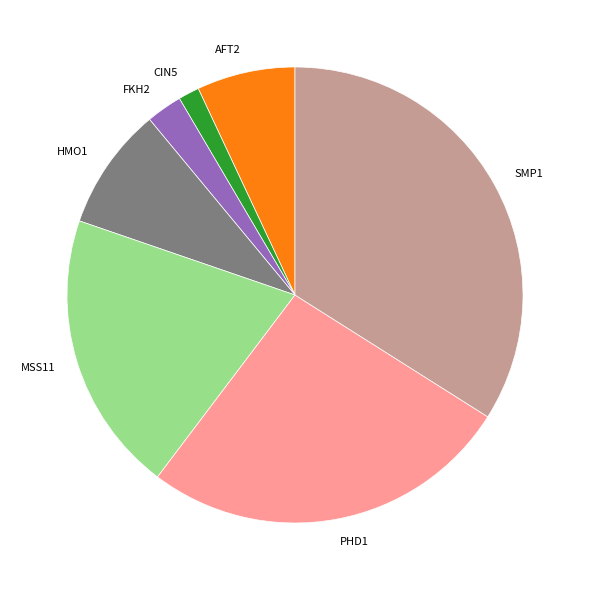

Do CIN5 and AFT2 together represent more than half of the pie?

No